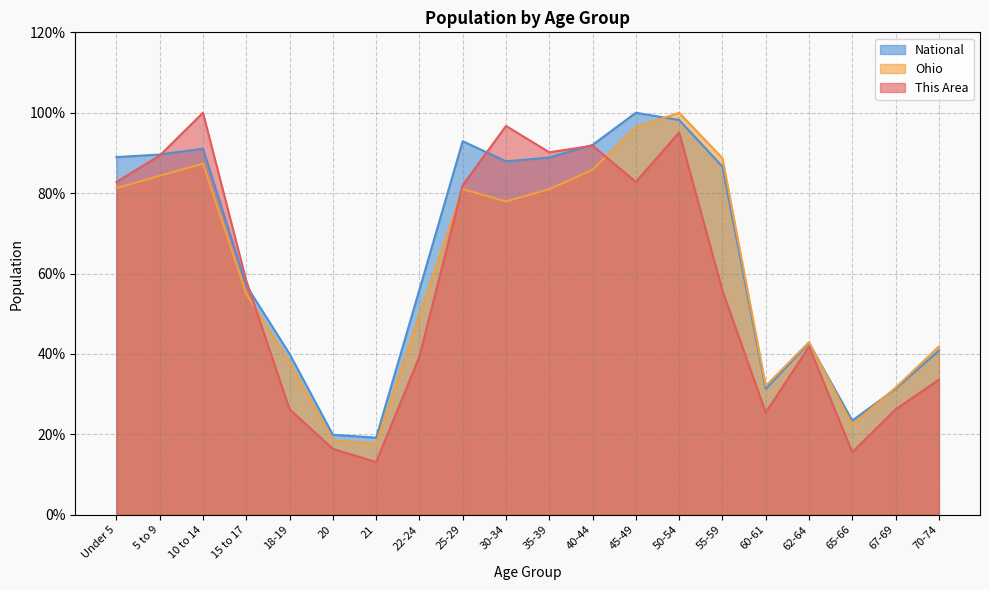

What is the total value across all series at 65-66?

61.4